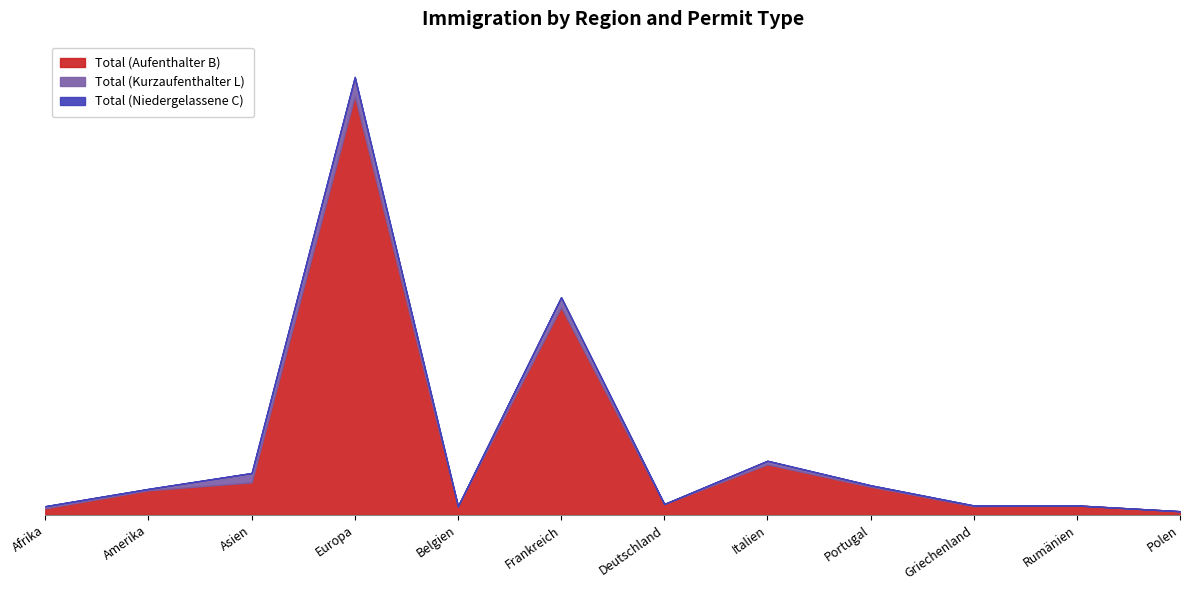

True or false: Total (Kurzaufenthalter L) and Total (Aufenthalter B) cross at least once.

False